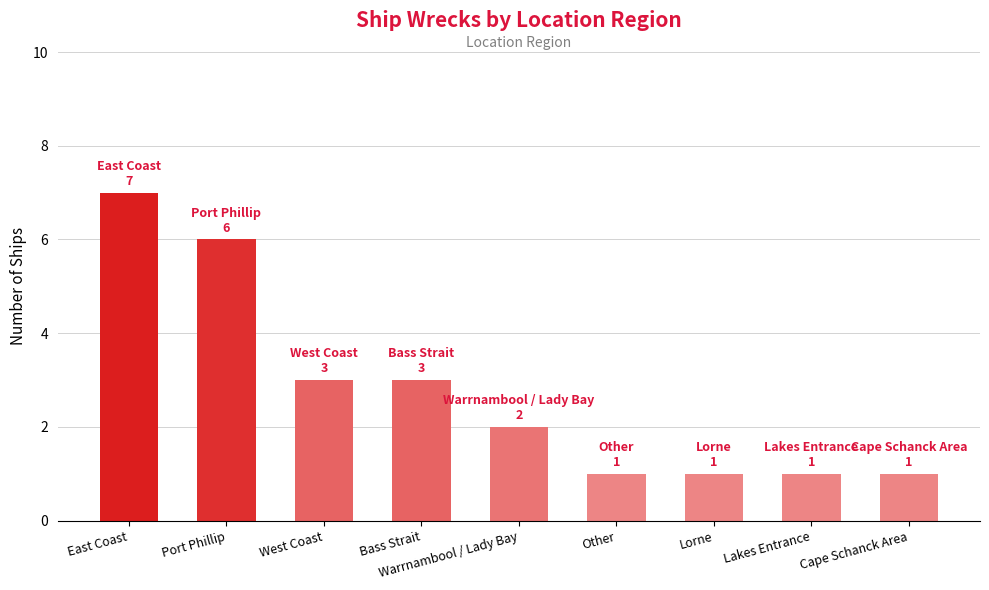

What is the ratio of the value at Warrnambool / Lady Bay to the value at Cape Schanck Area?

2.0